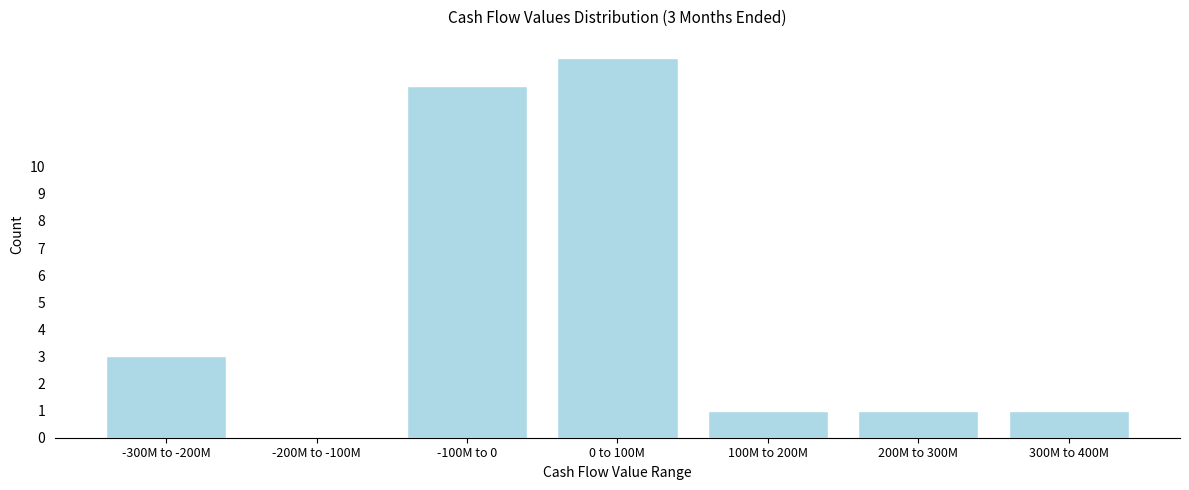

Reading right to left, transcribe all the data shown in this chart.

300M to 400M=1	200M to 300M=1	100M to 200M=1	0 to 100M=14	-100M to 0=13	-200M to -100M=0	-300M to -200M=3